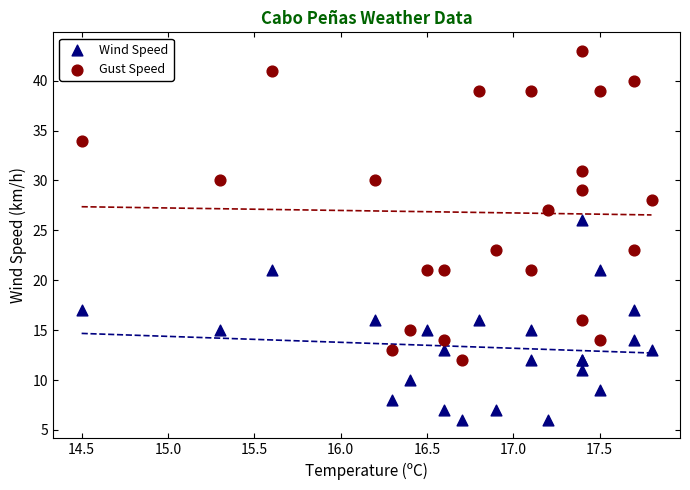

Which series contains the lowest Y value?

Wind Speed